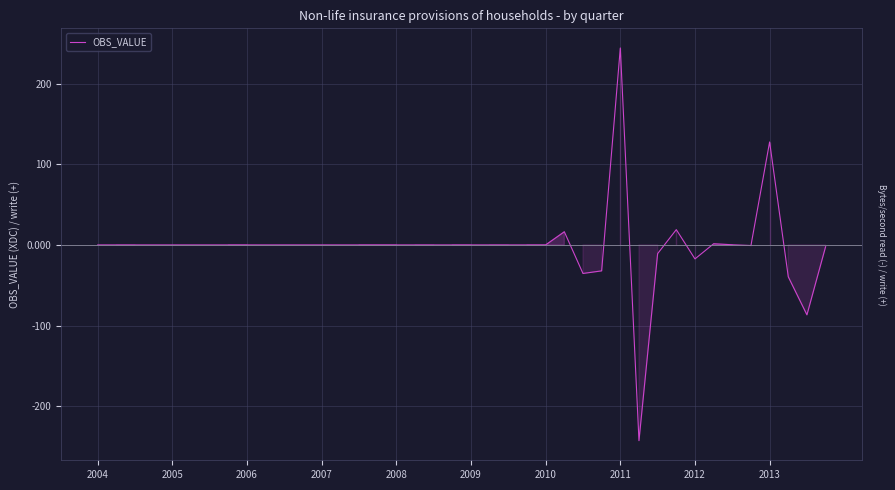

What is the maximum value shown in the chart?

244.1